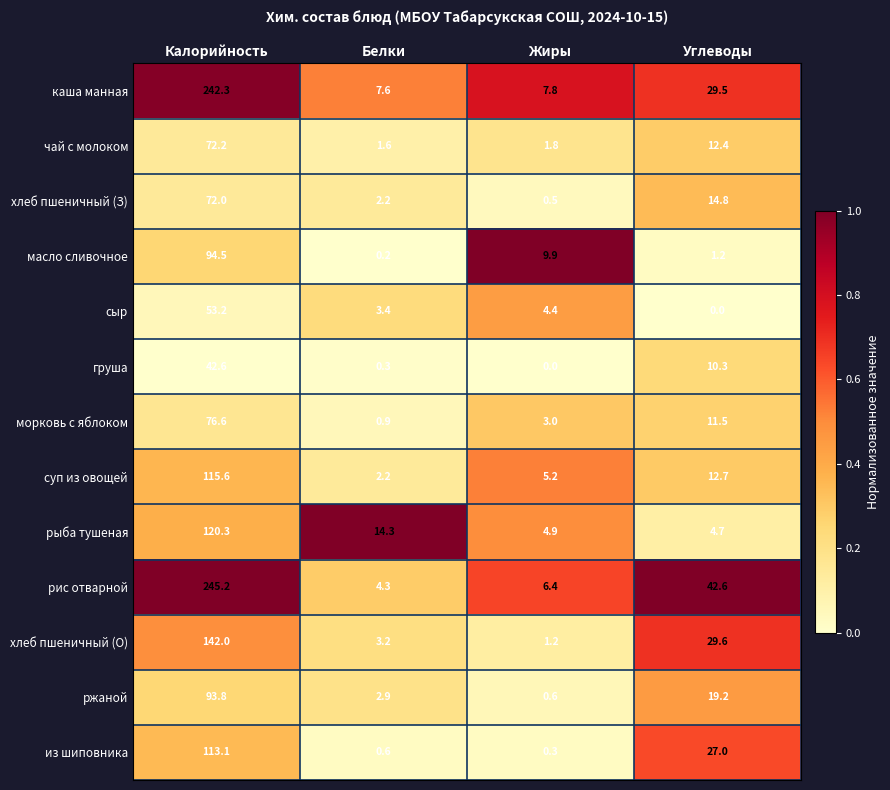

What is the difference between the maximum and minimum values in the чай с молоком series?

70.6